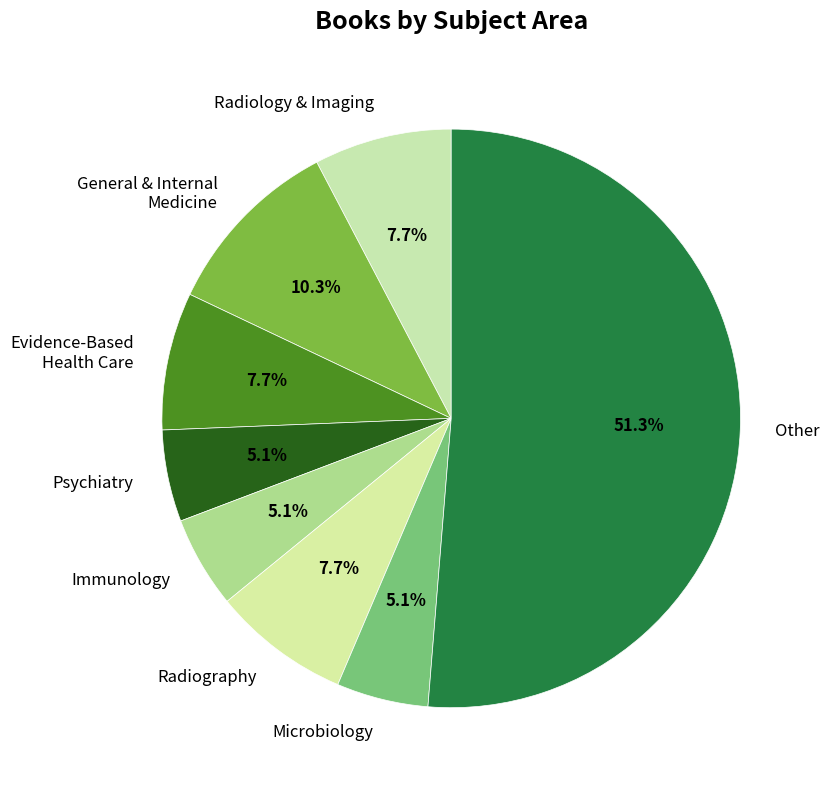

Which category has the biggest portion of the pie?

Other